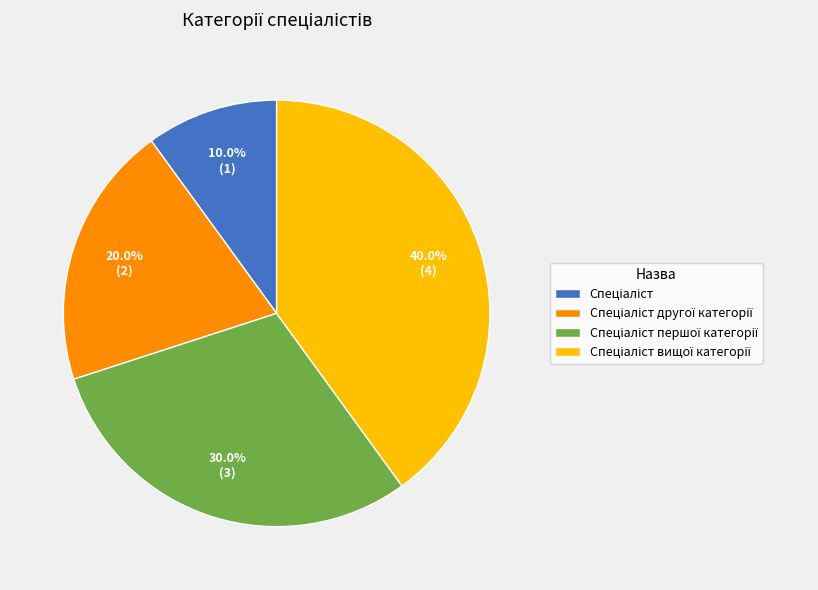

Does any single category account for the majority?

No